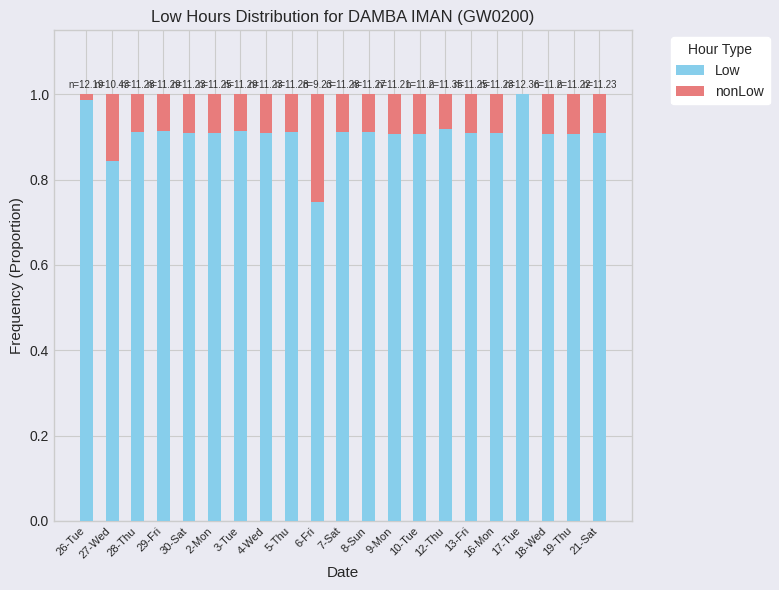

Does the chart contain stacked bars?

Yes